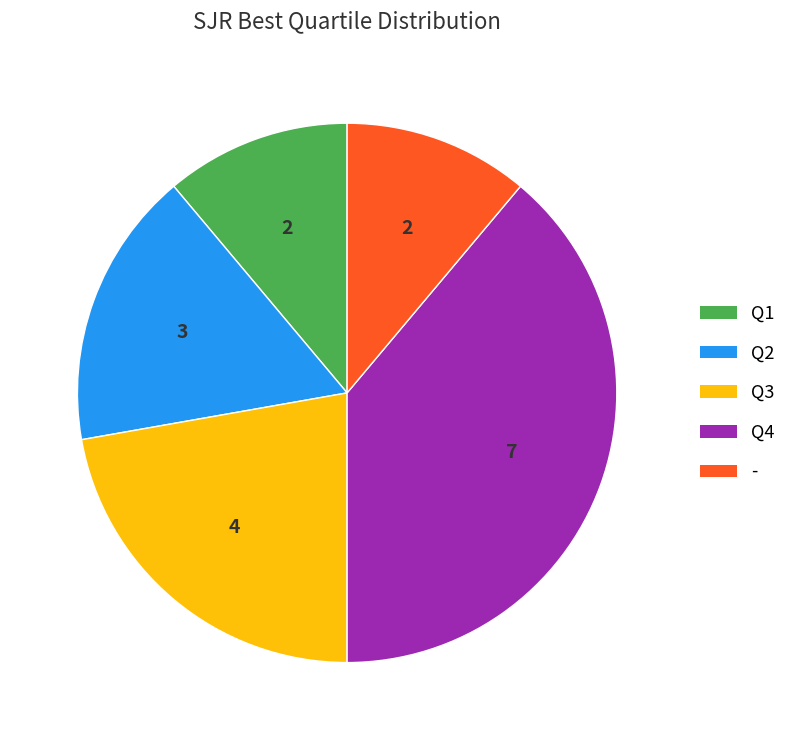

Approximately how many times larger is the value at - compared to Q4?

0.3